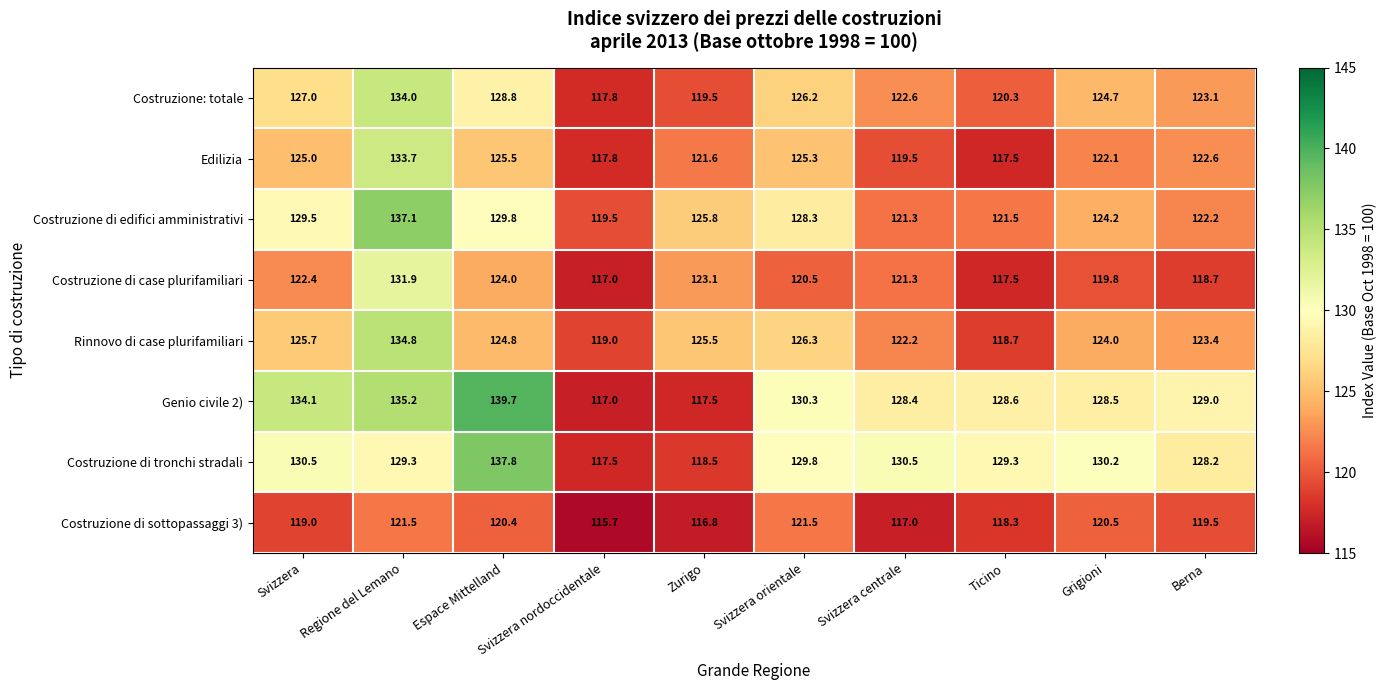

Where does the Costruzione: totale series first go above 124?

Svizzera